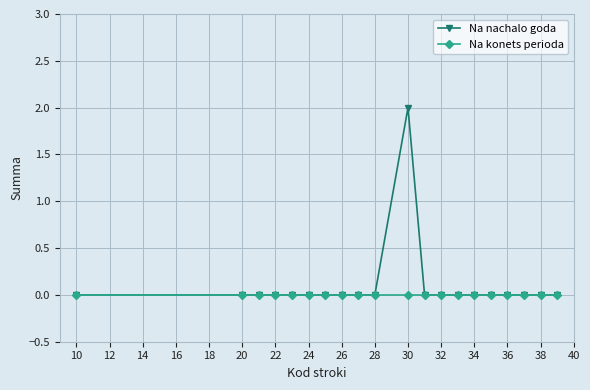

Which series has the widest spread of values?

Na nachalo goda